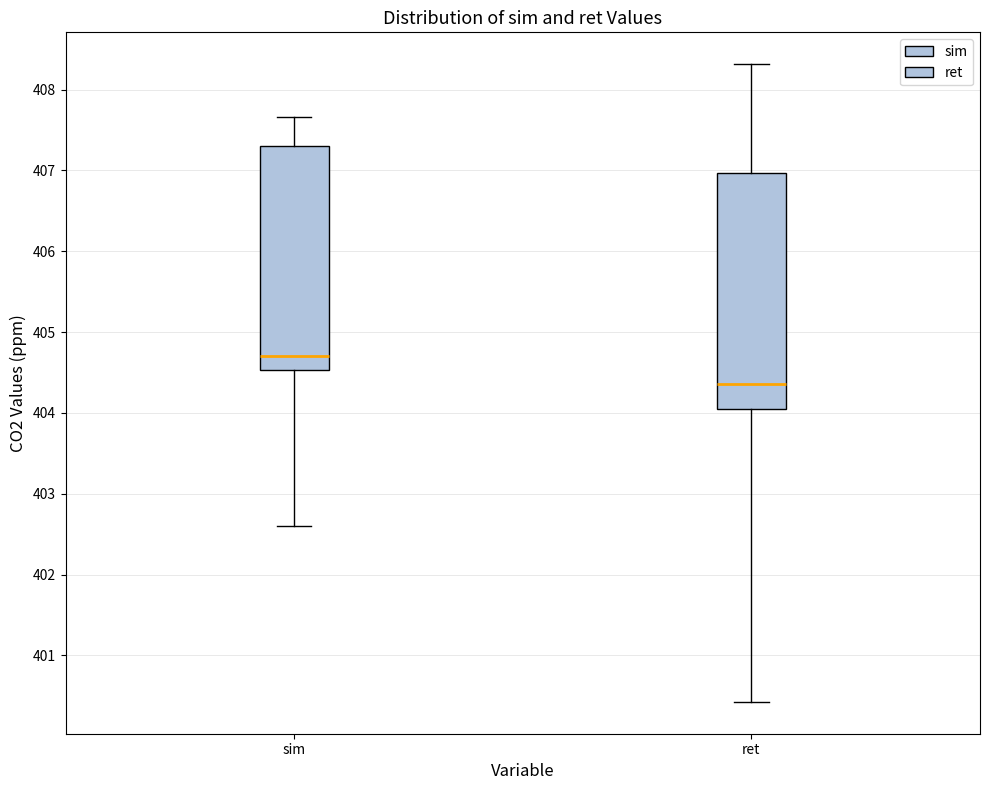

Reading left to right, transcribe this box plot: for each box, give where its median line is, the range the box spans, and where its two whiskers end, as read against the y-axis. The values are not printed on the chart, so give them approximately, as read against the axis.

sim: median 404.7, box 404.5 to 407.3, whiskers 402.6 to 407.7
ret: median 404.4, box 404.0 to 407.0, whiskers 400.4 to 408.3